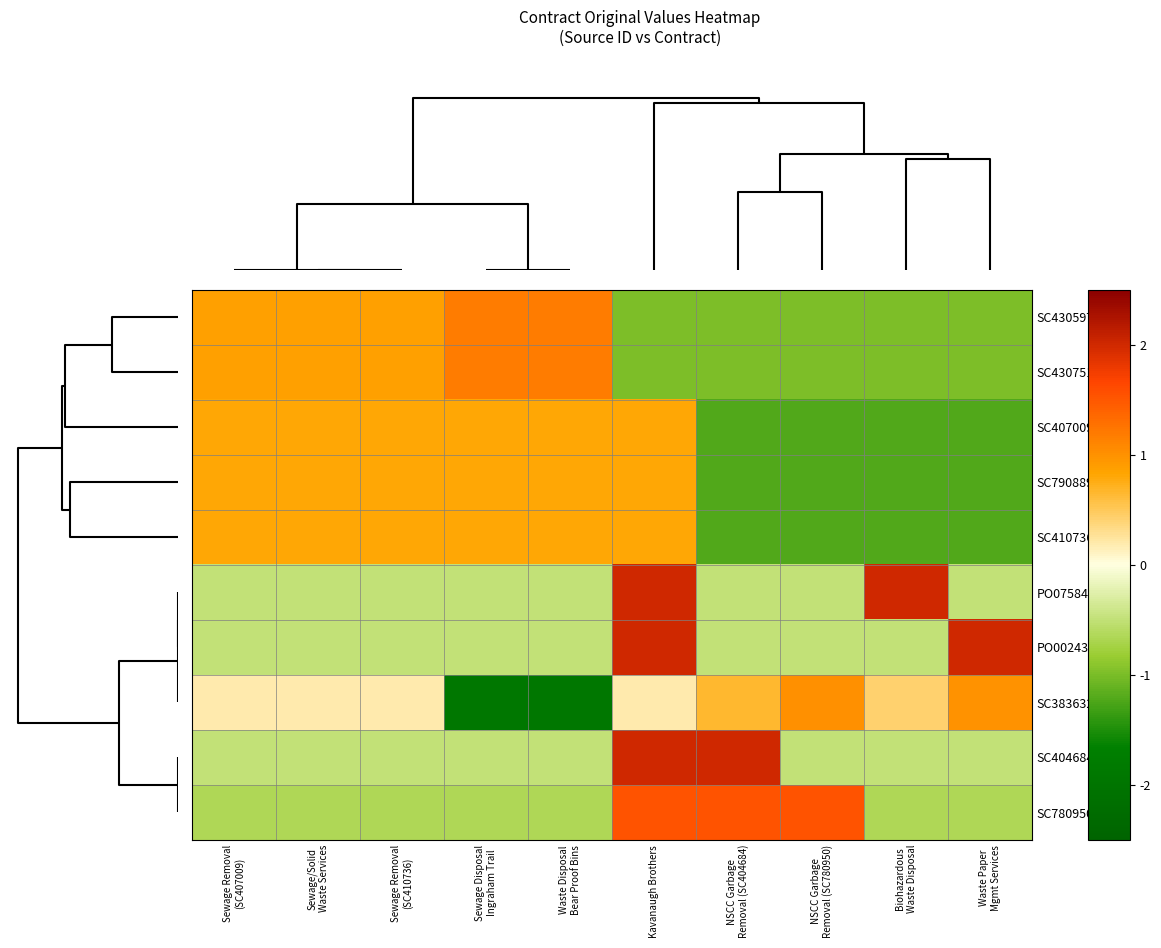

Reading right to left, transcribe all the data shown in this chart.

SC430597: Waste Paper
Mgmt Services=-1.0	Biohazardous
Waste Disposal=-1.0	NSCC Garbage
Removal (SC780950)=-1.0	NSCC Garbage
Removal (SC404684)=-1.0	Kavanaugh Brothers=-1.0	Waste Disposal
Bear Proof Bins=1.2	Sewage Disposal
Ingraham Trail=1.2	Sewage Removal
(SC410736)=0.9	Sewage/Solid
Waste Services=0.9	Sewage Removal
(SC407009)=0.9
SC430751: Waste Paper
Mgmt Services=-1.0	Biohazardous
Waste Disposal=-1.0	NSCC Garbage
Removal (SC780950)=-1.0	NSCC Garbage
Removal (SC404684)=-1.0	Kavanaugh Brothers=-1.0	Waste Disposal
Bear Proof Bins=1.2	Sewage Disposal
Ingraham Trail=1.2	Sewage Removal
(SC410736)=0.9	Sewage/Solid
Waste Services=0.9	Sewage Removal
(SC407009)=0.9
SC407009: Waste Paper
Mgmt Services=-1.2	Biohazardous
Waste Disposal=-1.2	NSCC Garbage
Removal (SC780950)=-1.2	NSCC Garbage
Removal (SC404684)=-1.2	Kavanaugh Brothers=0.8	Waste Disposal
Bear Proof Bins=0.8	Sewage Disposal
Ingraham Trail=0.8	Sewage Removal
(SC410736)=0.8	Sewage/Solid
Waste Services=0.8	Sewage Removal
(SC407009)=0.8
SC790889: Waste Paper
Mgmt Services=-1.2	Biohazardous
Waste Disposal=-1.2	NSCC Garbage
Removal (SC780950)=-1.2	NSCC Garbage
Removal (SC404684)=-1.2	Kavanaugh Brothers=0.8	Waste Disposal
Bear Proof Bins=0.8	Sewage Disposal
Ingraham Trail=0.8	Sewage Removal
(SC410736)=0.8	Sewage/Solid
Waste Services=0.8	Sewage Removal
(SC407009)=0.8
SC410736: Waste Paper
Mgmt Services=-1.2	Biohazardous
Waste Disposal=-1.2	NSCC Garbage
Removal (SC780950)=-1.2	NSCC Garbage
Removal (SC404684)=-1.2	Kavanaugh Brothers=0.8	Waste Disposal
Bear Proof Bins=0.8	Sewage Disposal
Ingraham Trail=0.8	Sewage Removal
(SC410736)=0.8	Sewage/Solid
Waste Services=0.8	Sewage Removal
(SC407009)=0.8
PO075843: Waste Paper
Mgmt Services=-0.5	Biohazardous
Waste Disposal=2.0	NSCC Garbage
Removal (SC780950)=-0.5	NSCC Garbage
Removal (SC404684)=-0.5	Kavanaugh Brothers=2.0	Waste Disposal
Bear Proof Bins=-0.5	Sewage Disposal
Ingraham Trail=-0.5	Sewage Removal
(SC410736)=-0.5	Sewage/Solid
Waste Services=-0.5	Sewage Removal
(SC407009)=-0.5
PO002436: Waste Paper
Mgmt Services=2.0	Biohazardous
Waste Disposal=-0.5	NSCC Garbage
Removal (SC780950)=-0.5	NSCC Garbage
Removal (SC404684)=-0.5	Kavanaugh Brothers=2.0	Waste Disposal
Bear Proof Bins=-0.5	Sewage Disposal
Ingraham Trail=-0.5	Sewage Removal
(SC410736)=-0.5	Sewage/Solid
Waste Services=-0.5	Sewage Removal
(SC407009)=-0.5
SC383632: Waste Paper
Mgmt Services=1.0	Biohazardous
Waste Disposal=0.4	NSCC Garbage
Removal (SC780950)=1.0	NSCC Garbage
Removal (SC404684)=0.7	Kavanaugh Brothers=0.2	Waste Disposal
Bear Proof Bins=-1.9	Sewage Disposal
Ingraham Trail=-1.9	Sewage Removal
(SC410736)=0.2	Sewage/Solid
Waste Services=0.2	Sewage Removal
(SC407009)=0.2
SC404684: Waste Paper
Mgmt Services=-0.5	Biohazardous
Waste Disposal=-0.5	NSCC Garbage
Removal (SC780950)=-0.5	NSCC Garbage
Removal (SC404684)=2.0	Kavanaugh Brothers=2.0	Waste Disposal
Bear Proof Bins=-0.5	Sewage Disposal
Ingraham Trail=-0.5	Sewage Removal
(SC410736)=-0.5	Sewage/Solid
Waste Services=-0.5	Sewage Removal
(SC407009)=-0.5
SC780950: Waste Paper
Mgmt Services=-0.7	Biohazardous
Waste Disposal=-0.7	NSCC Garbage
Removal (SC780950)=1.5	NSCC Garbage
Removal (SC404684)=1.5	Kavanaugh Brothers=1.5	Waste Disposal
Bear Proof Bins=-0.7	Sewage Disposal
Ingraham Trail=-0.7	Sewage Removal
(SC410736)=-0.7	Sewage/Solid
Waste Services=-0.7	Sewage Removal
(SC407009)=-0.7